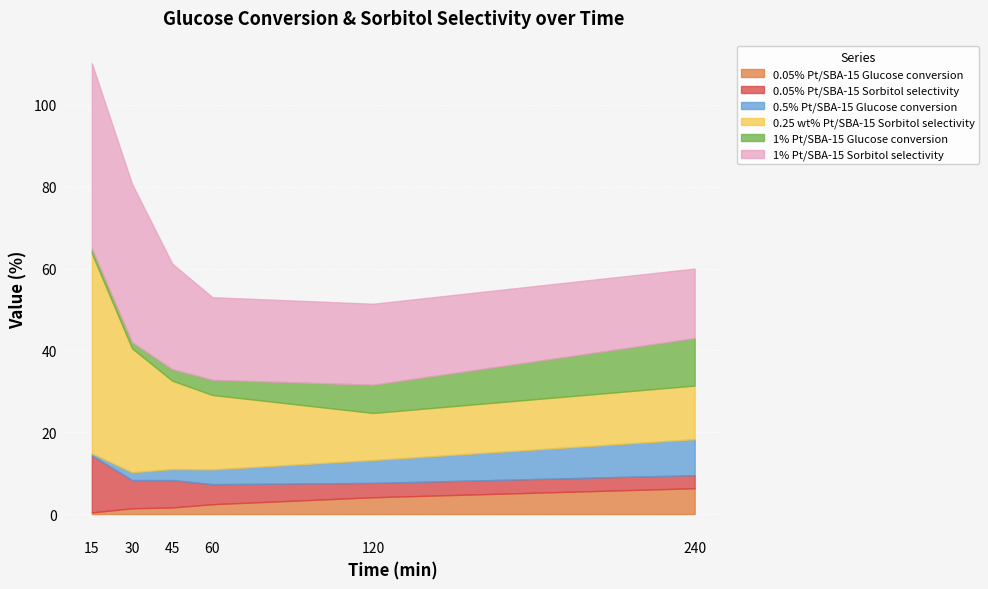

At which category does the chart reach its minimum across all series?

15